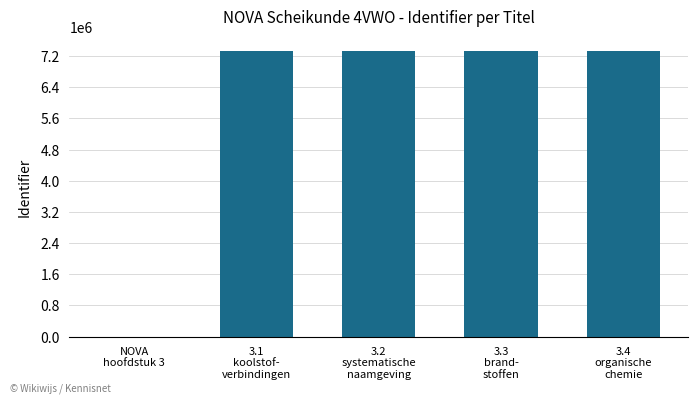

What is the sum of all values?

29350746